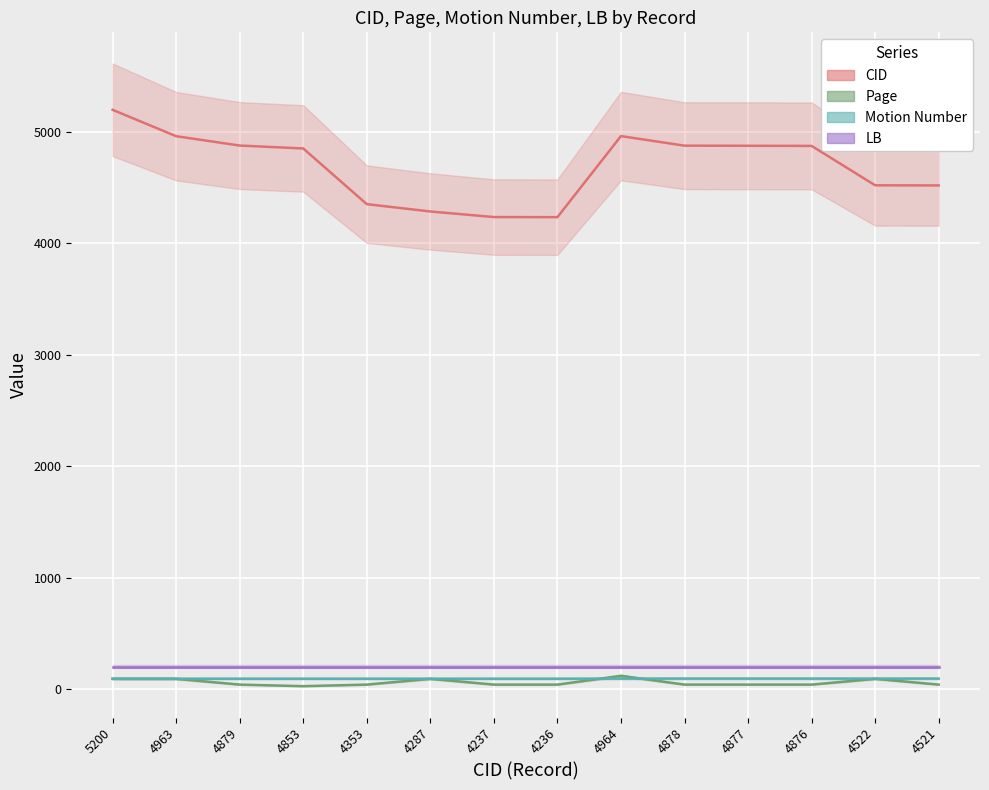

Is the value of Motion Number at 4964 greater than the value of CID at 4853?

No